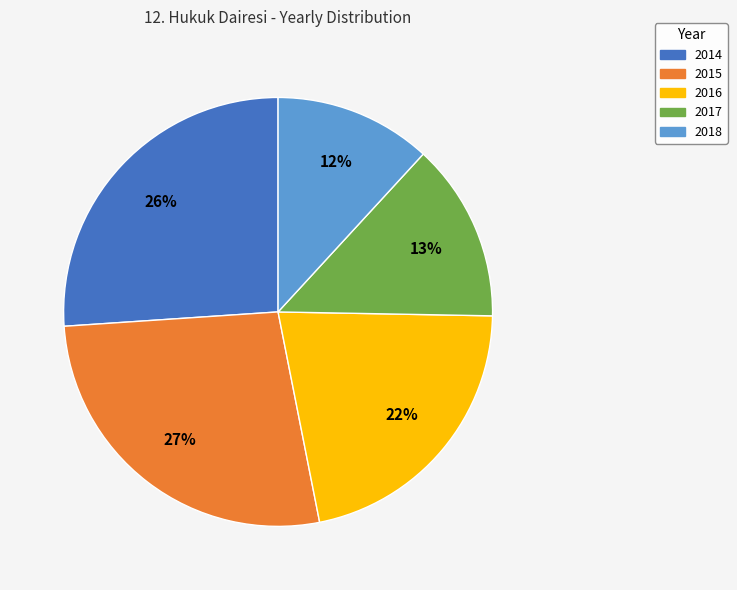

To the nearest percent, what is the average slice percentage?

20%